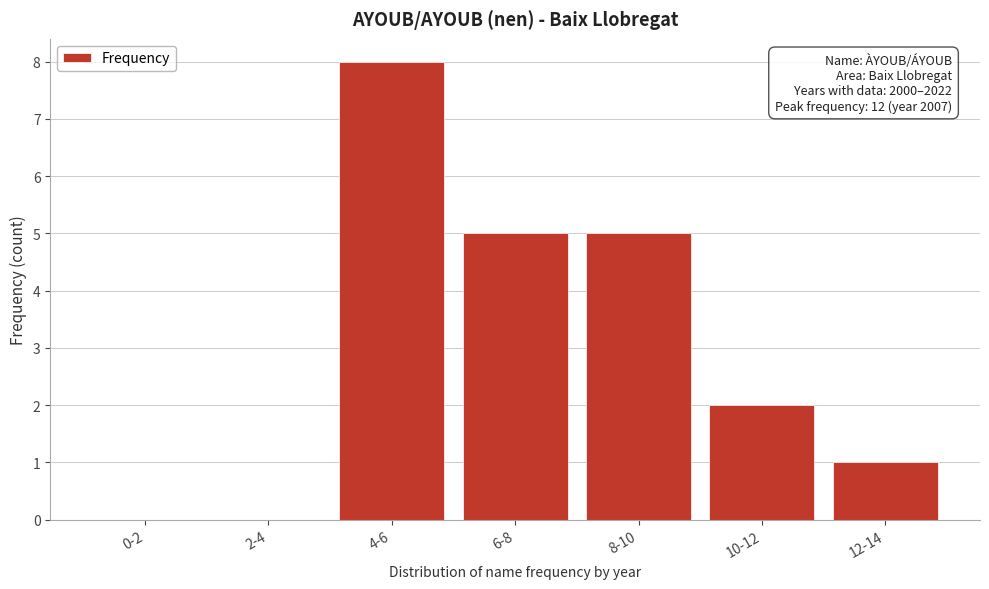

Reading left to right, what are all the values shown in this chart?

0-2=0	2-4=0	4-6=8	6-8=5	8-10=5	10-12=2	12-14=1